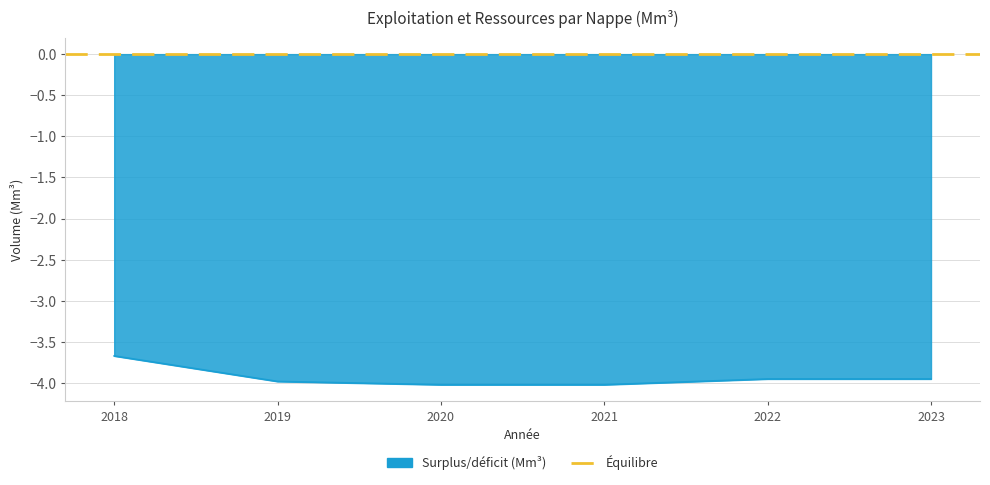

How many categories are shown in the chart?

6